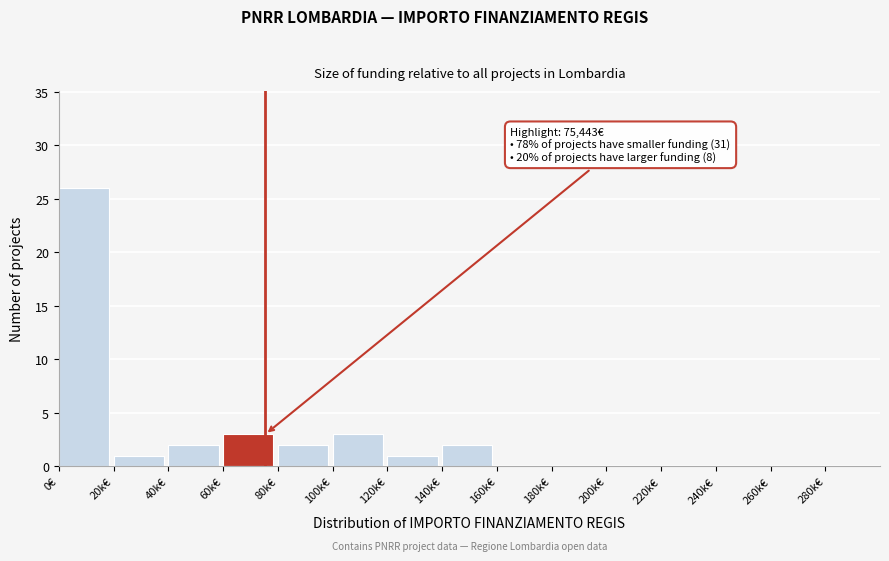

Reading right to left, what are all the values shown in this chart?

280k€=0	260k€=0	240k€=0	220k€=0	200k€=0	180k€=0	160k€=0	140k€=2	120k€=1	100k€=3	80k€=2	60k€=3	40k€=2	20k€=1	0€=26